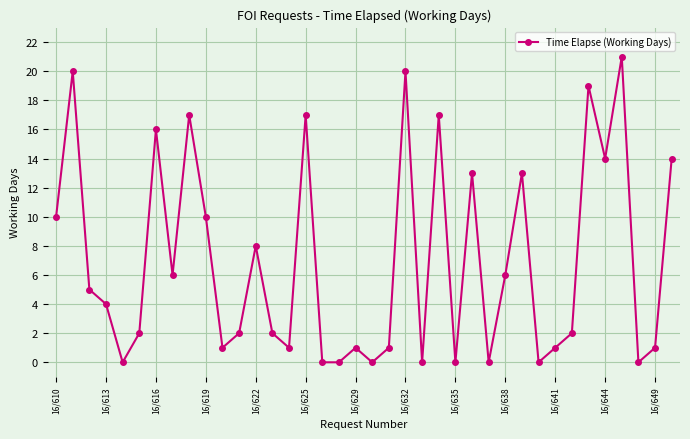

True or false: there are more than 0 points higher than both neighbors.

True